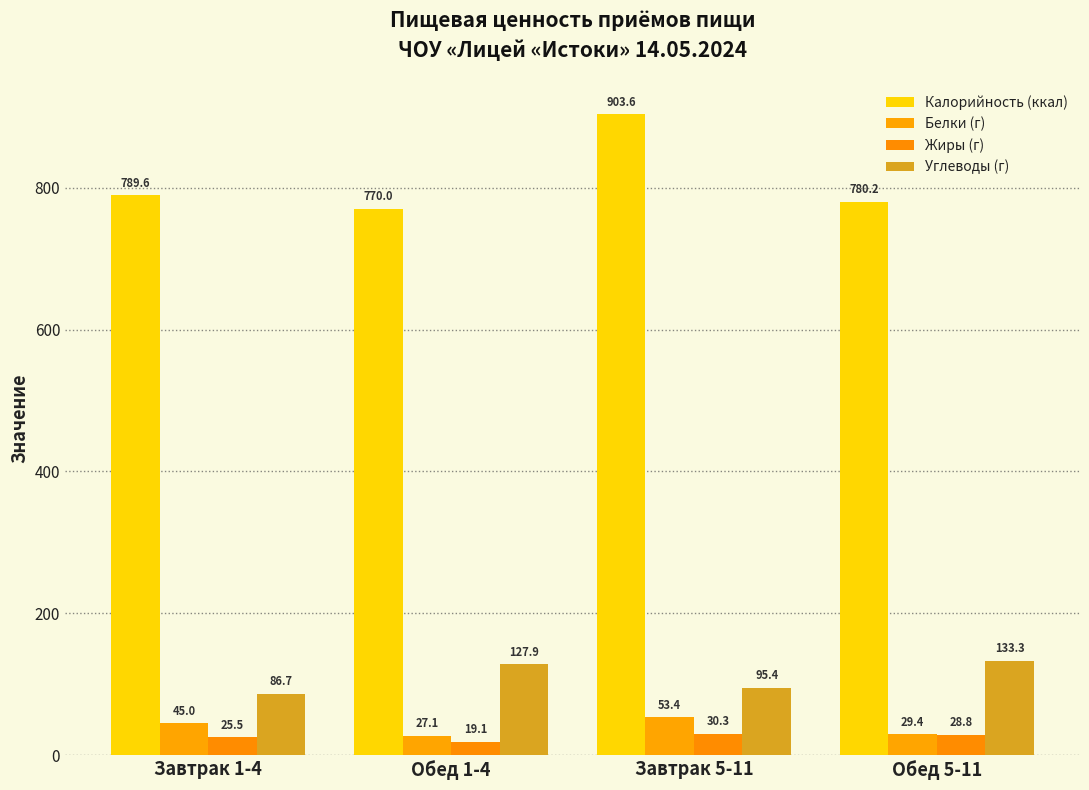

Rank the series by their maximum value, from highest to lowest.

Калорийность (ккал), Углеводы (г), Белки (г), Жиры (г)